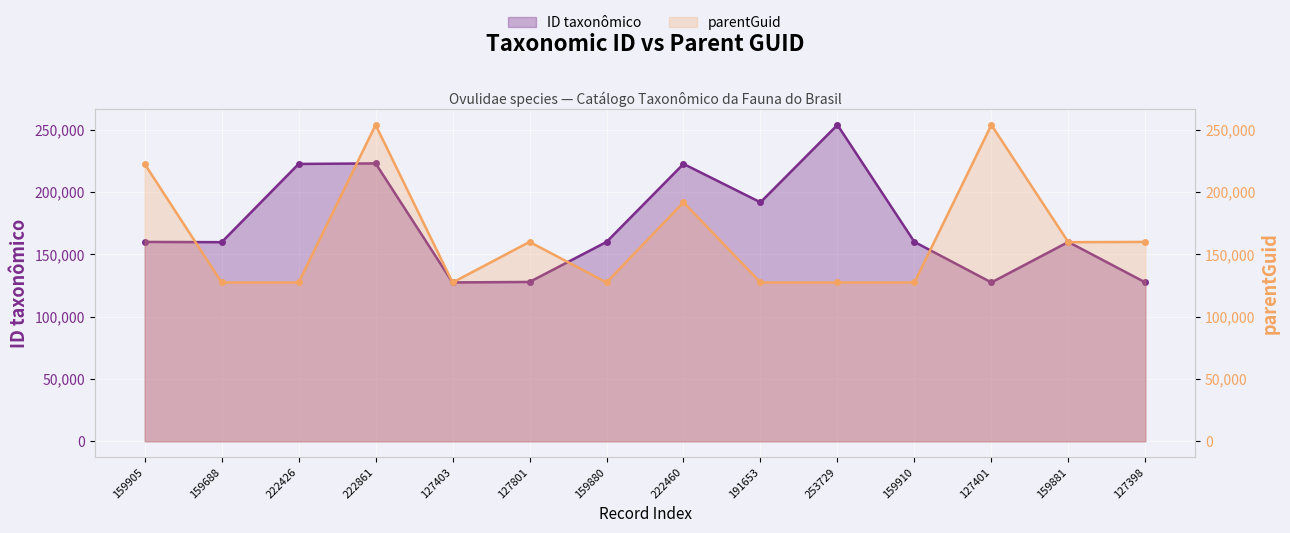

The value of parentGuid at 191653 is 190337. True or false?

False